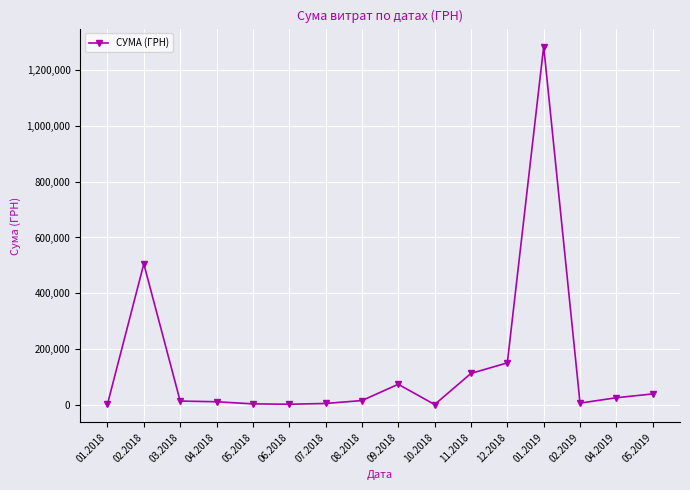

What is the difference between the second highest and second lowest values?

504039.0